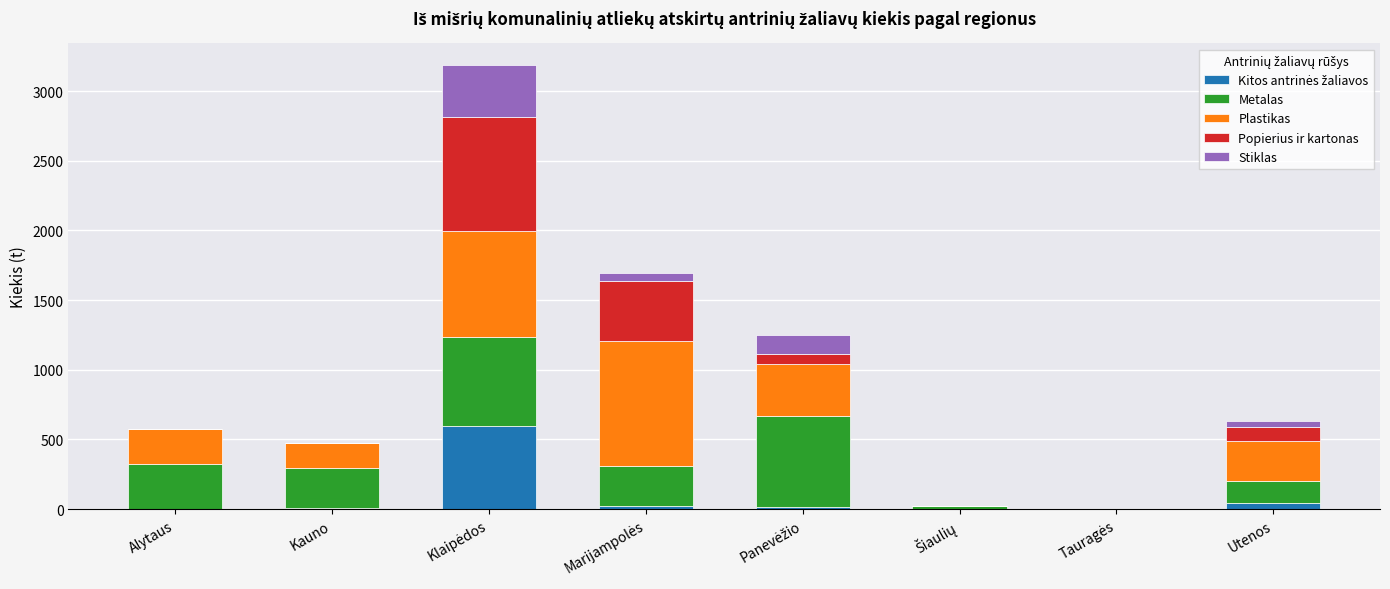

True or false: Kitos antrinės žaliavos has a value of 60.2 at Utenos.

False